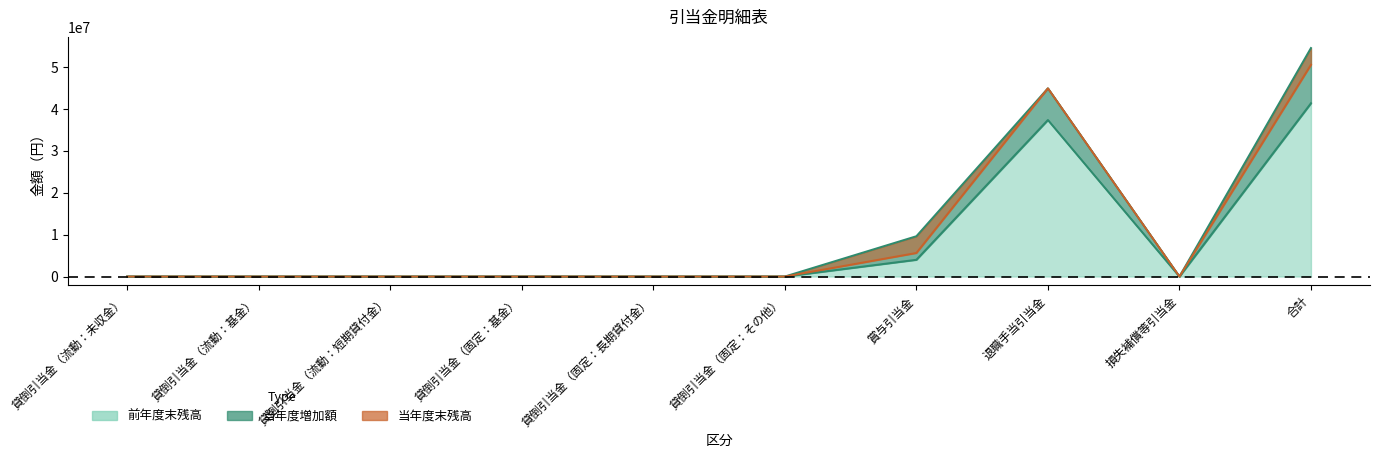

What position from the left is 貸倒引当金（流動：基金）?

2